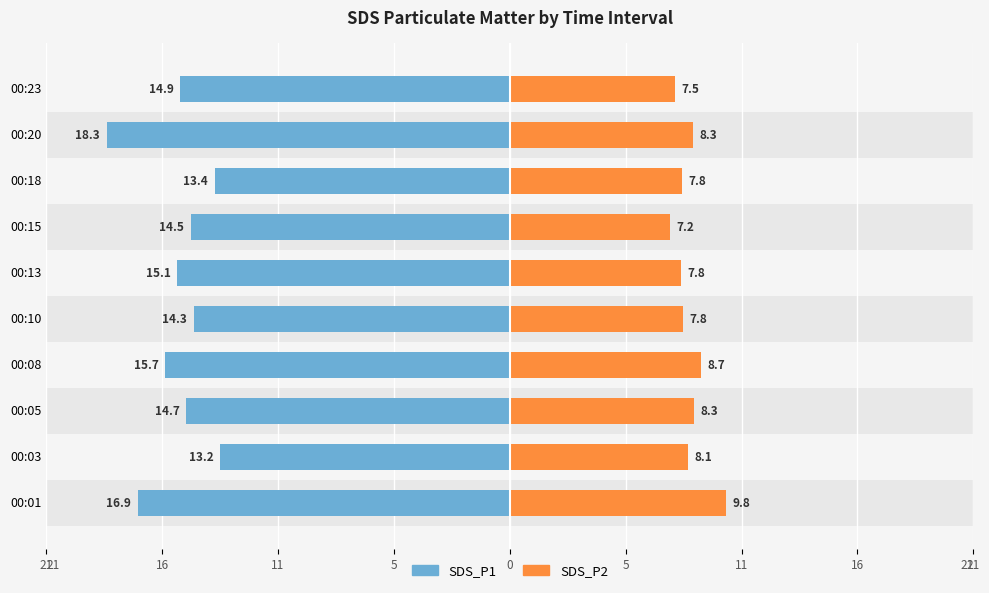

What is the value of the SDS_P2 bar at the 4th from the left?

8.7